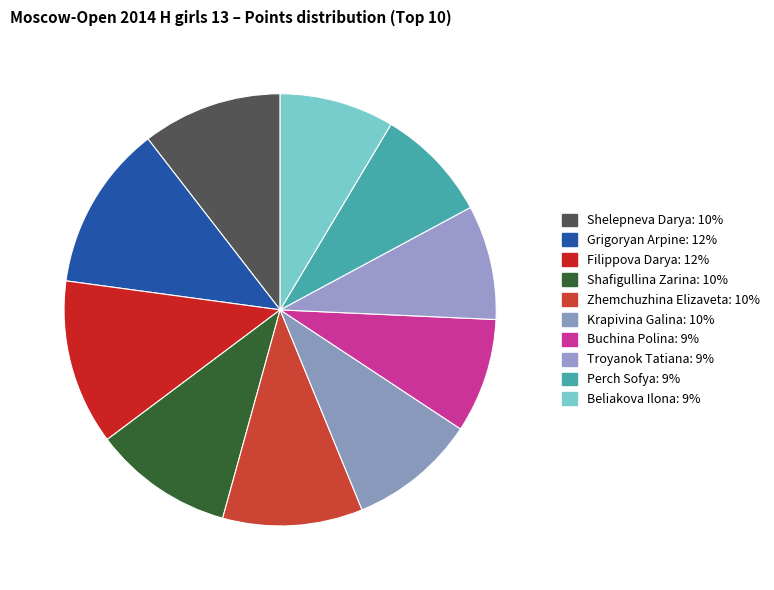

Between Shelepneva Darya and Filippova Darya, which is larger?

Filippova Darya